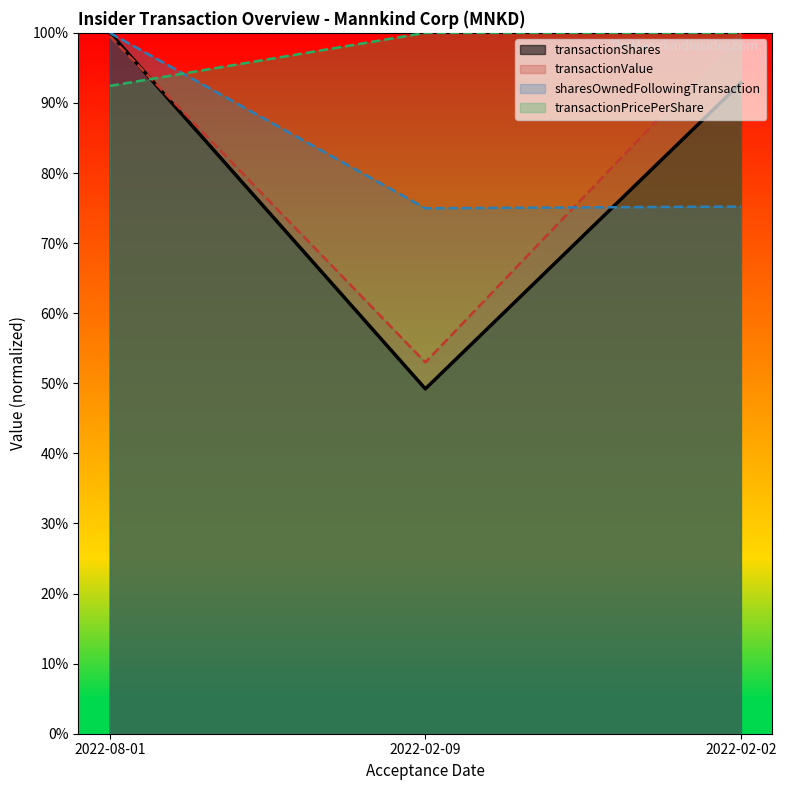

Is the value of transactionPricePerShare at 2022-08-01 greater than the value of transactionValue at 2022-02-02?

No